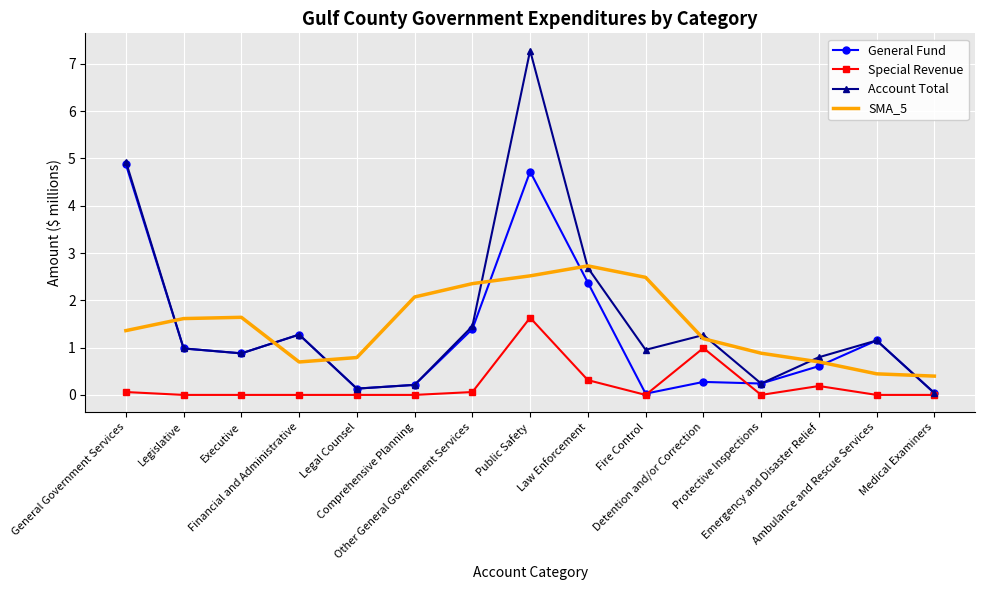

True or false: SMA_5 and Special Revenue cross at least once.

False